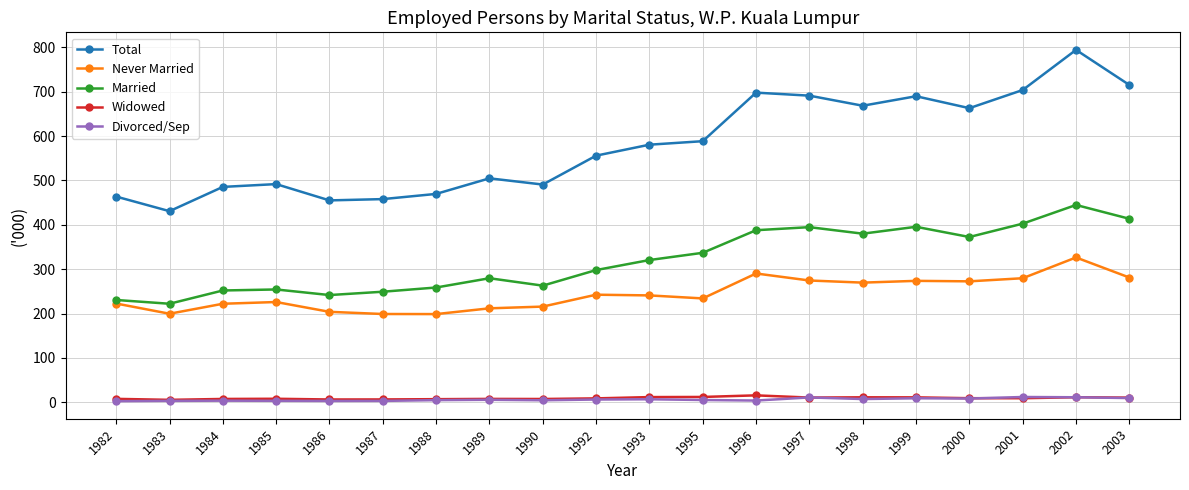

Where is the first local minimum for Never Married?

1983